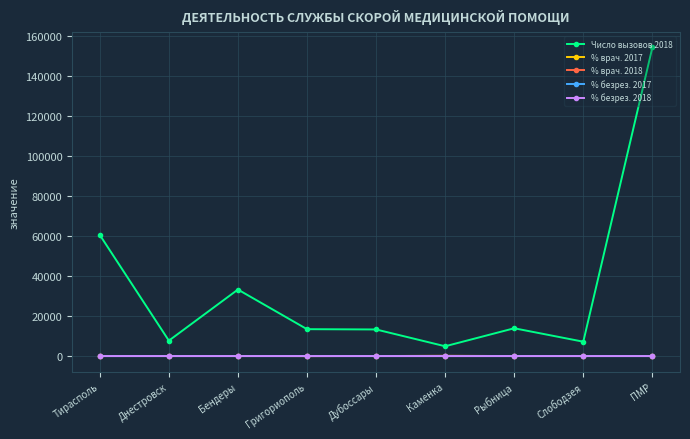

Which series has the widest spread of values?

Число вызовов 2018